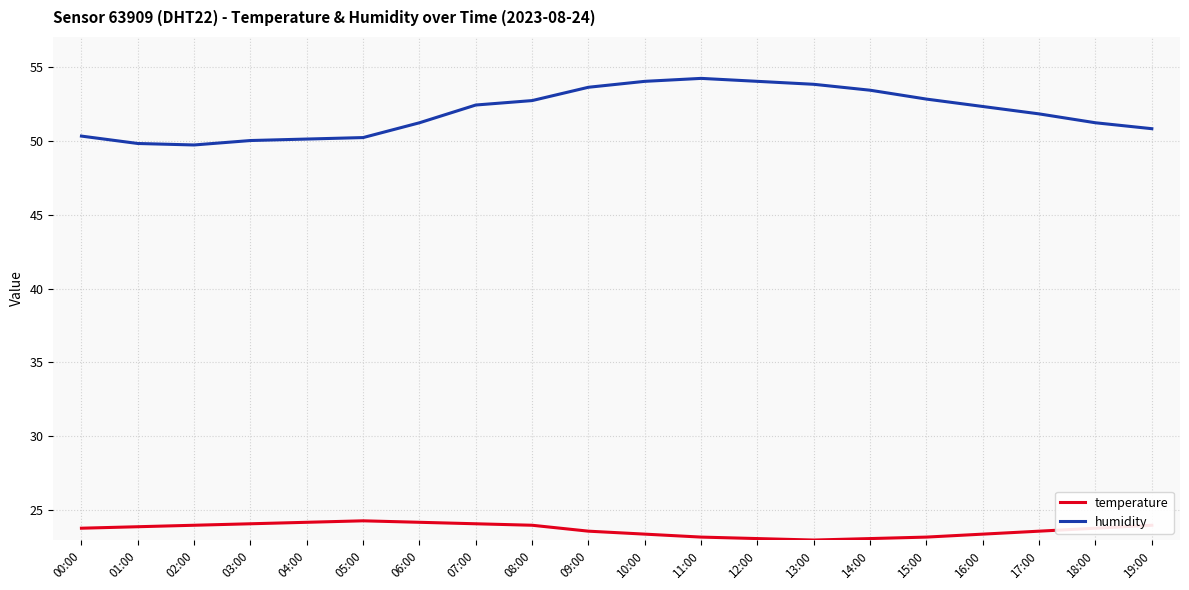

What is the difference between the temperature values at 14:00 and 06:00?

1.1